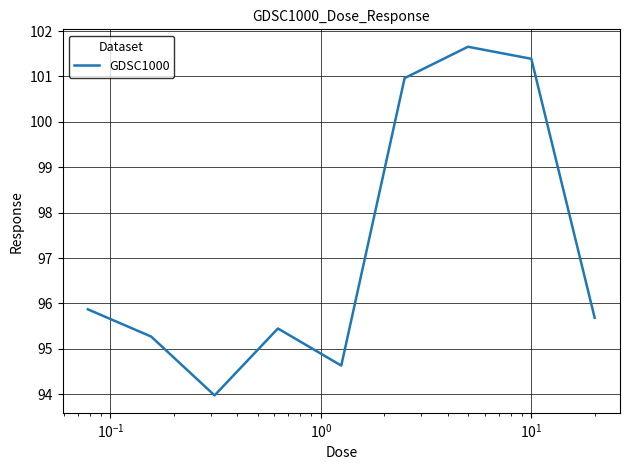

What is the difference between the maximum and minimum values?

7.7